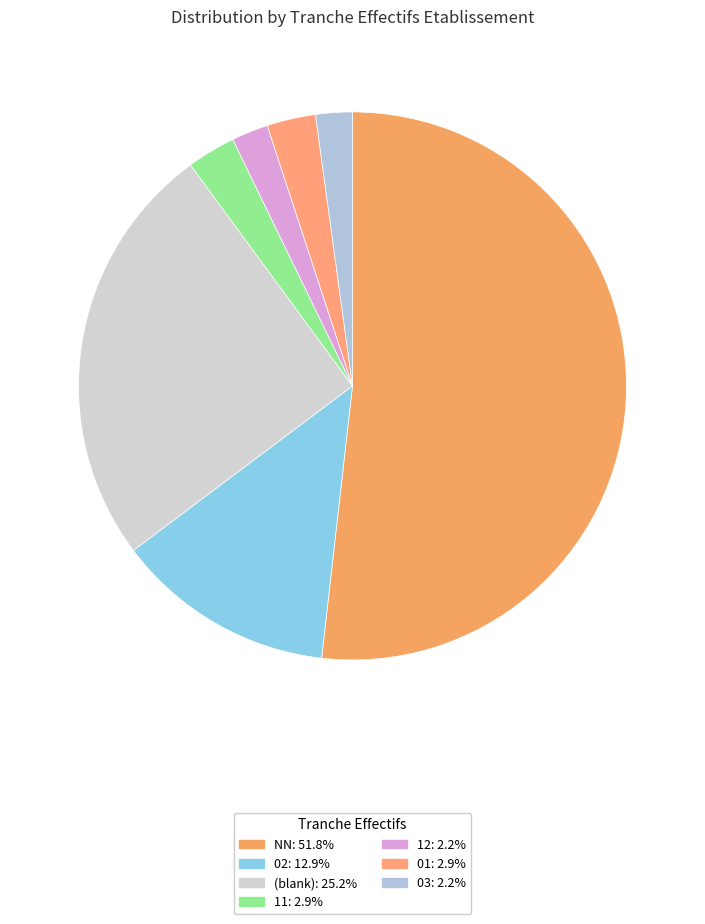

Rank the categories by value from lowest to highest.

12, 03, 11, 01, 02, , NN